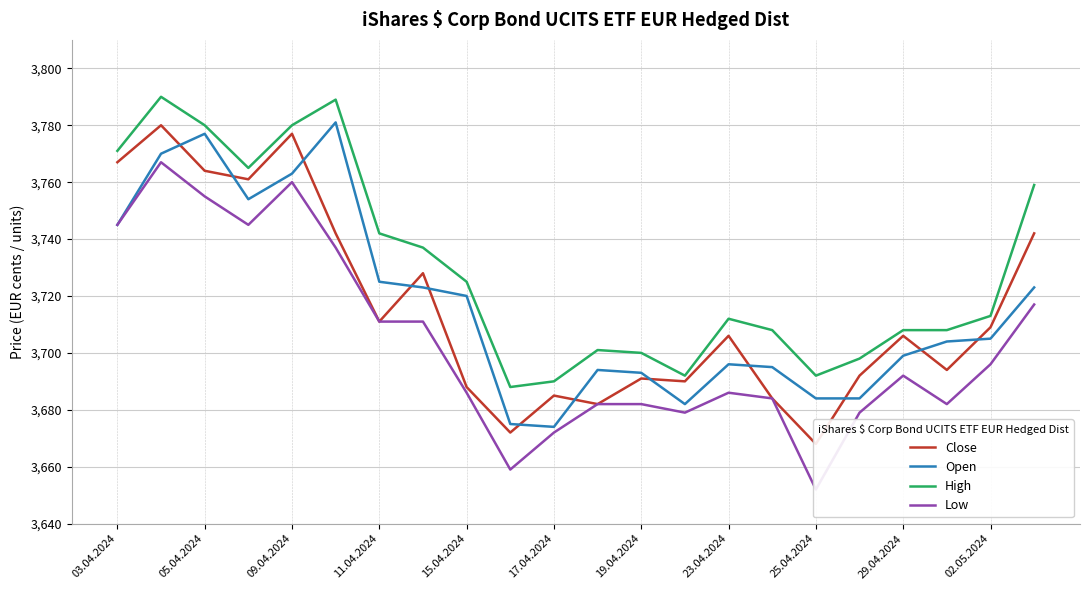

What is the minimum value for Open?

3674